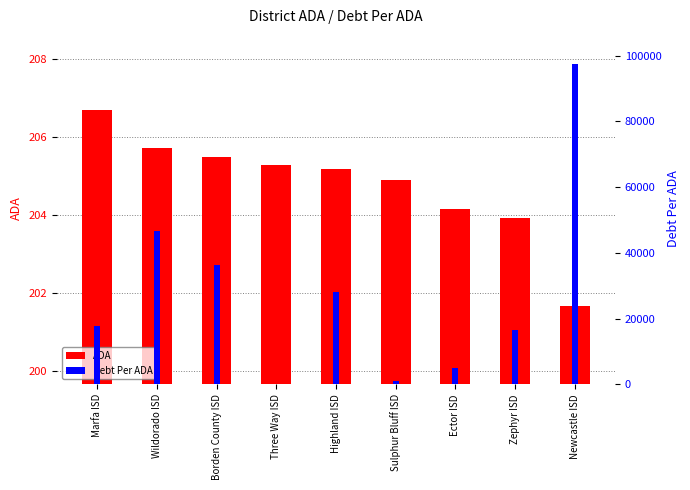

The value of Debt Per ADA at Highland ISD is 40495.8. True or false?

False